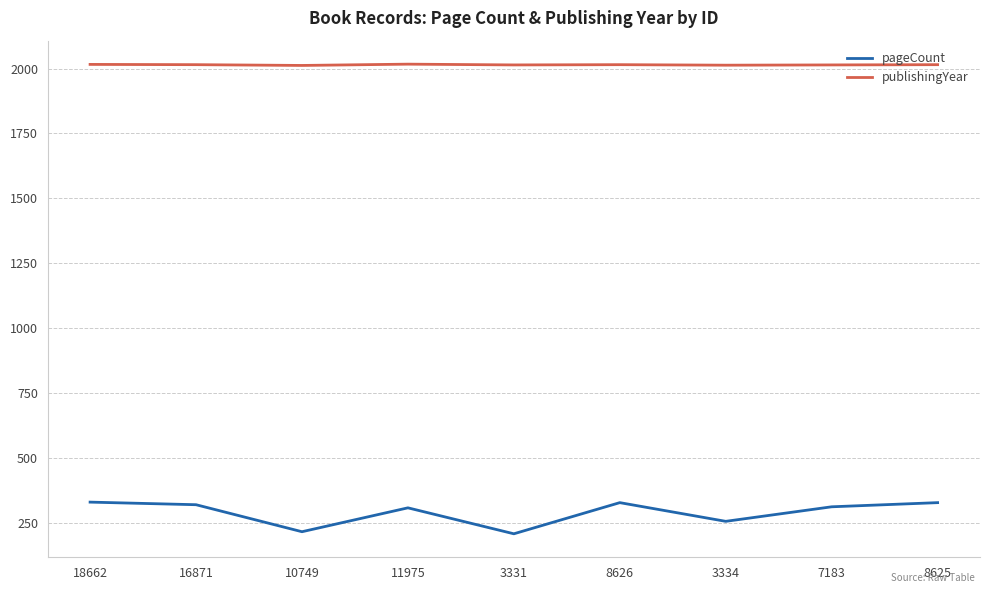

What is the sum of all pageCount values?

2606